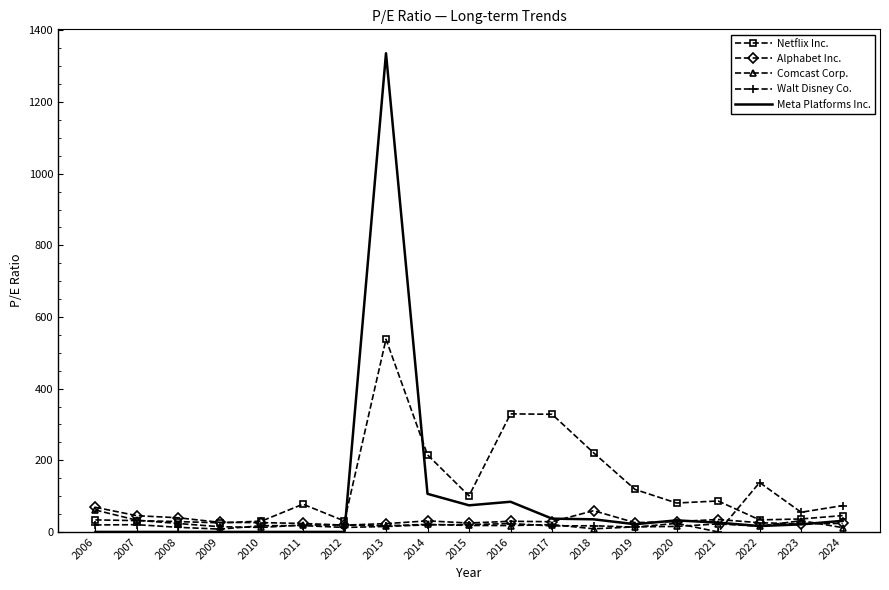

Which series has the largest range (max minus min)?

Meta Platforms Inc.